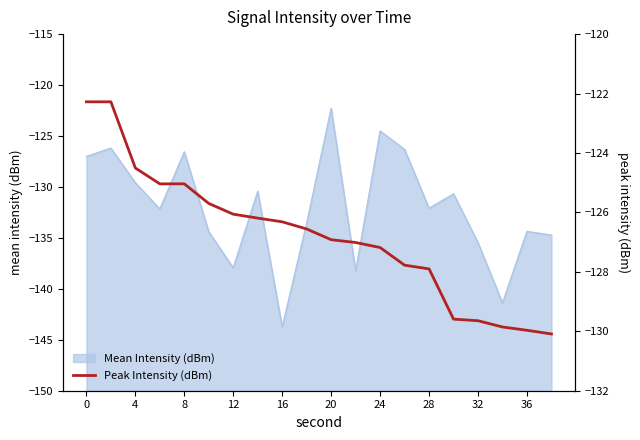

The value of Mean Intensity (dBm) at 0 is -127.0. True or false?

True